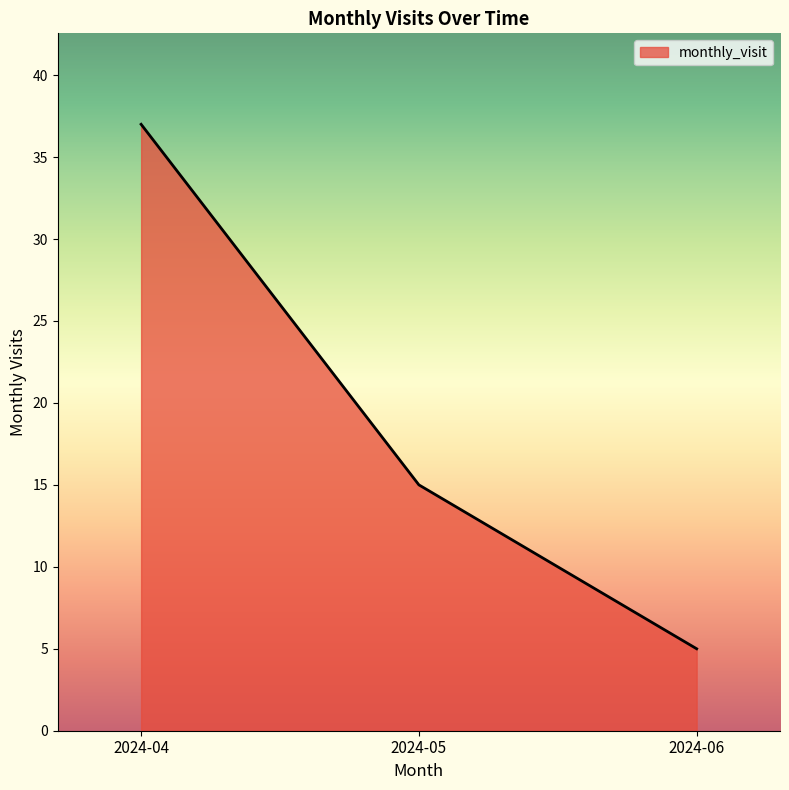

Reading right to left, list all the values displayed in this chart.

2024-06=5	2024-05=15	2024-04=37